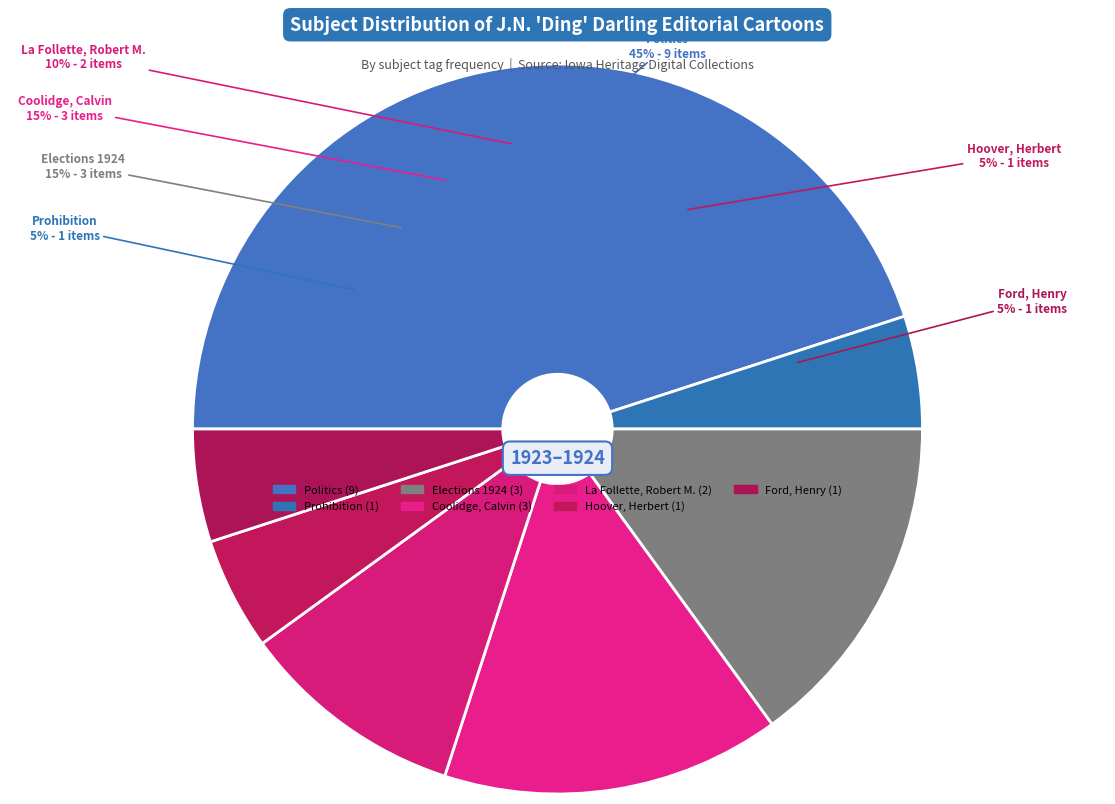

To the nearest percent, what portion does Coolidge, Calvin represent?

15%